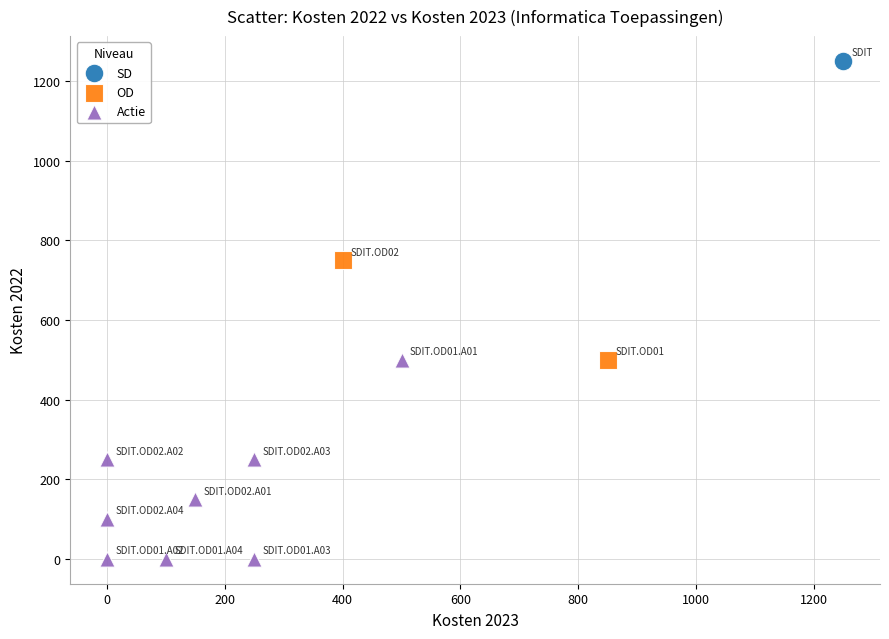

What are all the series names shown in the legend?

SD, OD, Actie